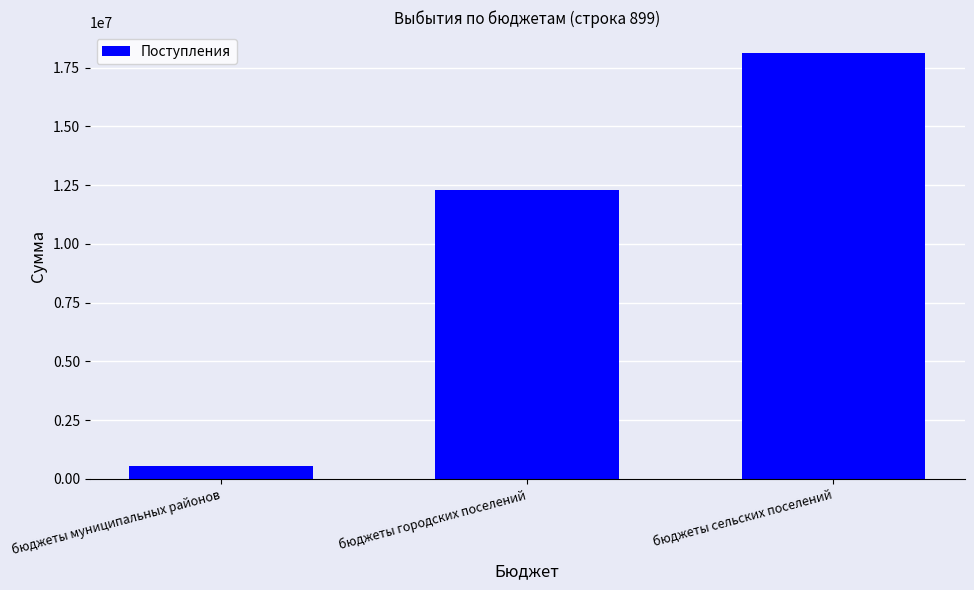

What is the sum of the values at бюджеты муниципальных районов and бюджеты городских поселений?

12856230.7